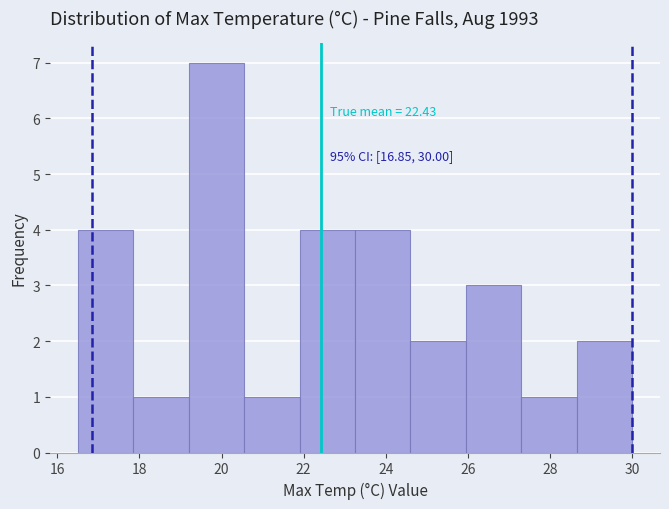

Over which range of the x-axis is the bar tallest?

19.20 to 20.55